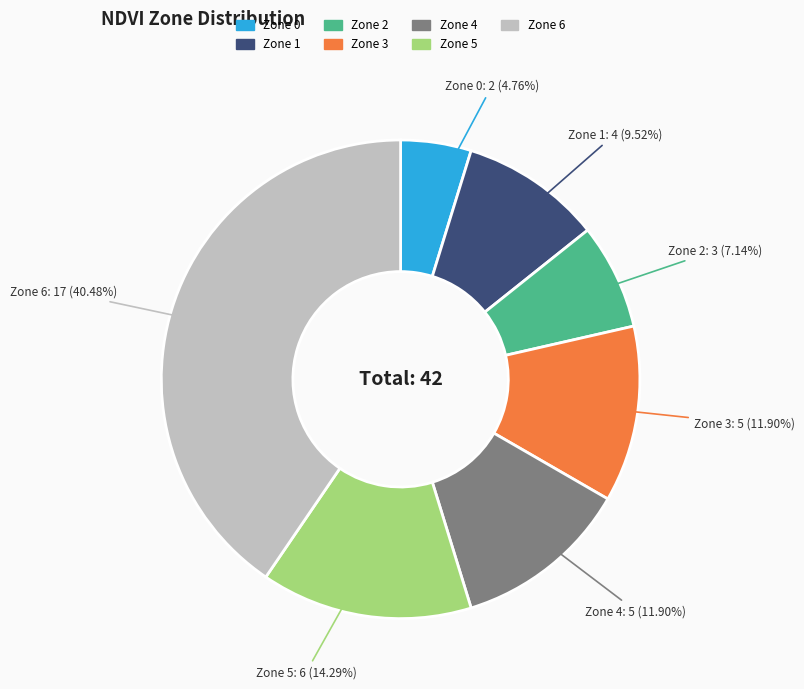

Count the number of slices in the pie.

7